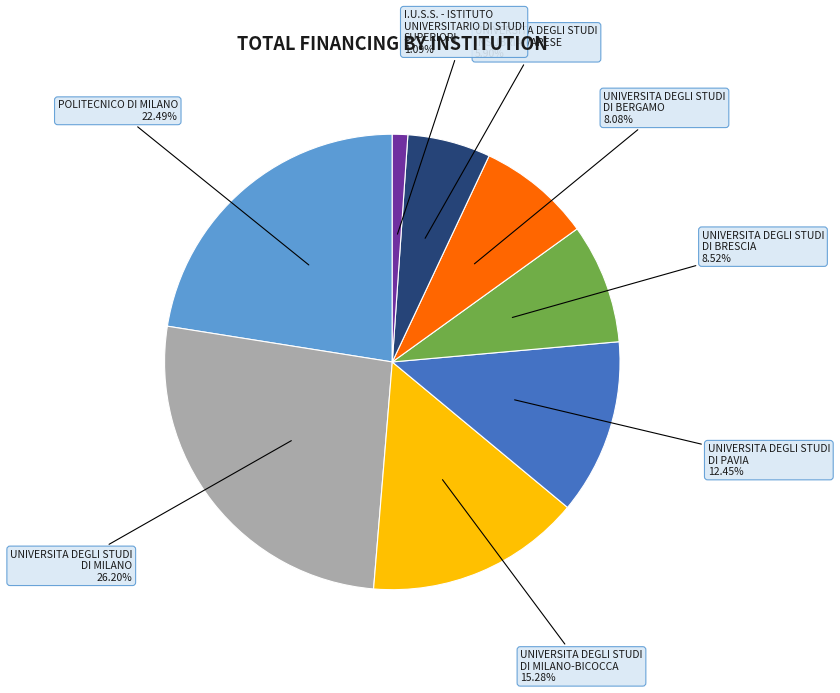

What percentage is NOT represented by UNIVERSITA DEGLI STUDI DI BERGAMO?

91.9%